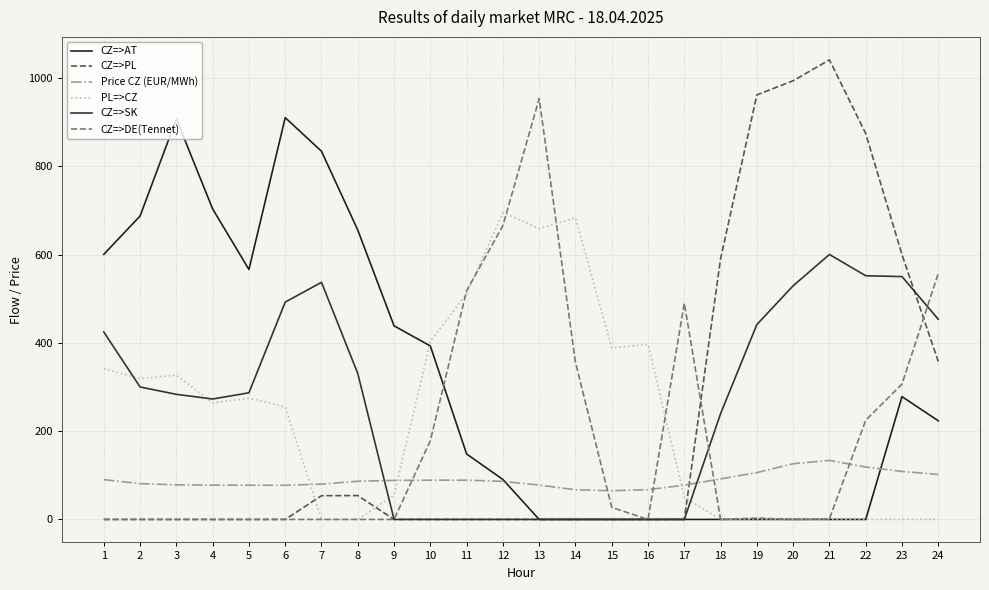

List the series in order of their peak value, highest first.

CZ=>PL, CZ=>DE(Tennet), CZ=>AT, PL=>CZ, CZ=>SK, Price CZ (EUR/MWh)